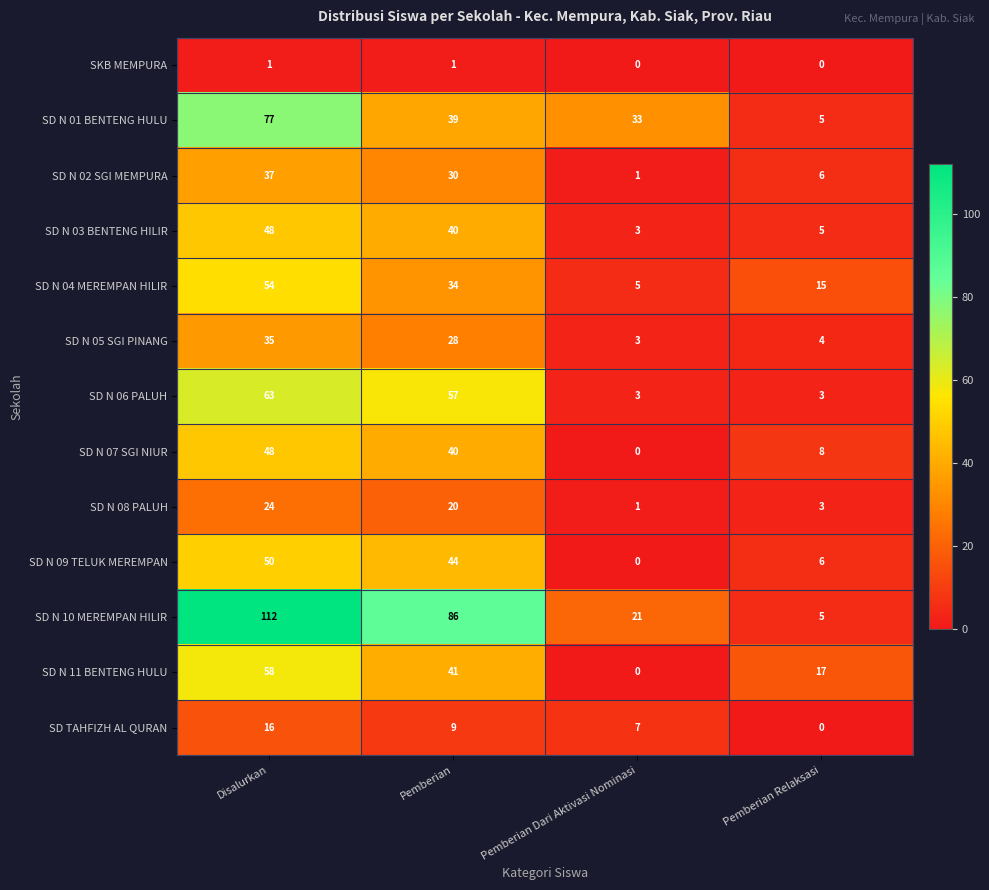

What is the maximum value shown in the chart?

112